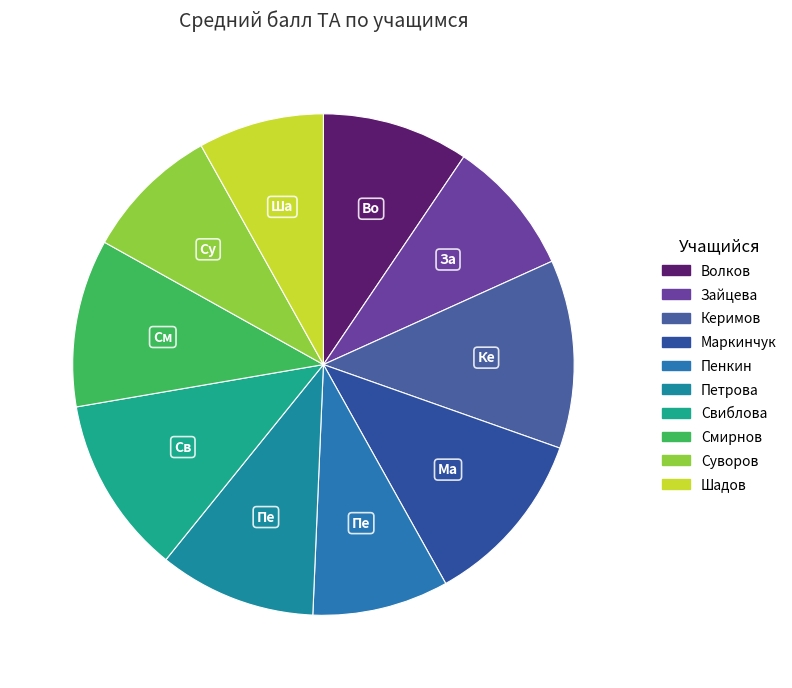

How many slices are in this pie chart?

10